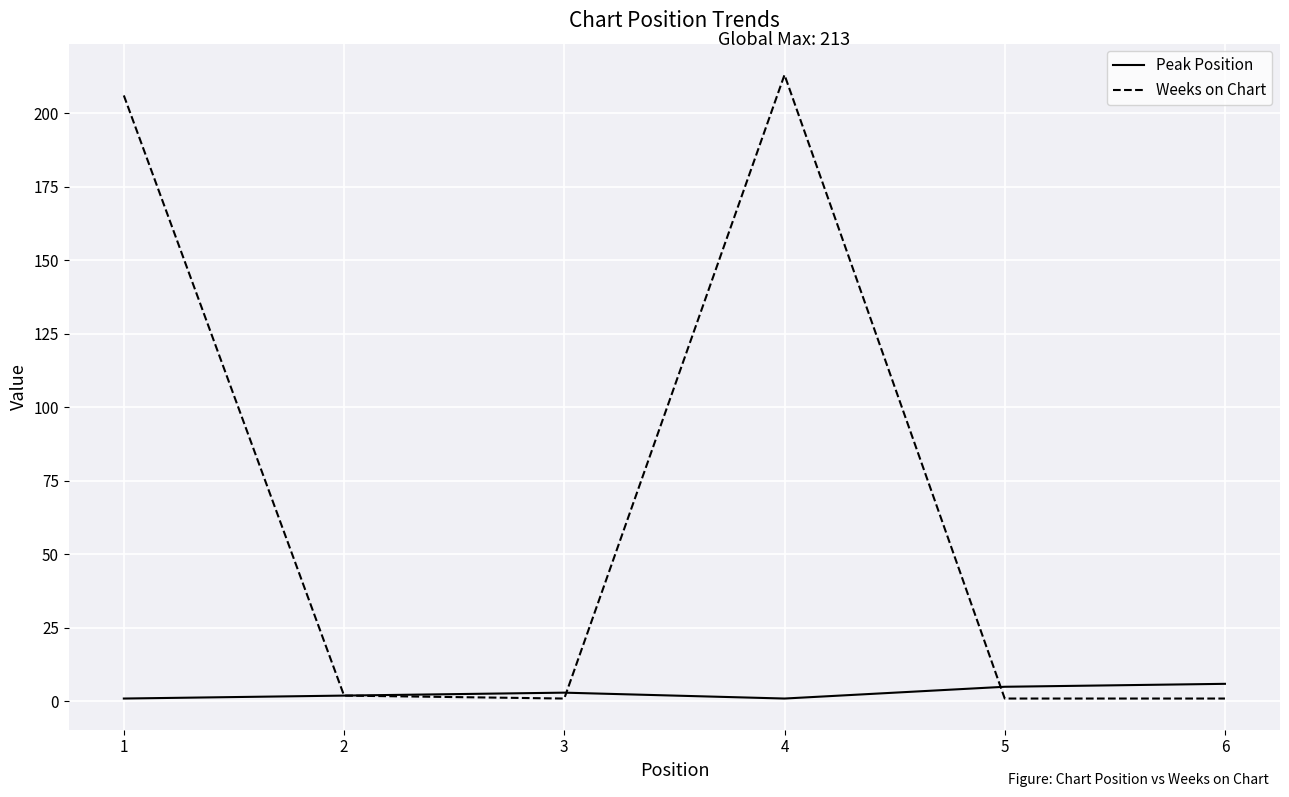

Which series has the largest range (max minus min)?

Weeks on Chart